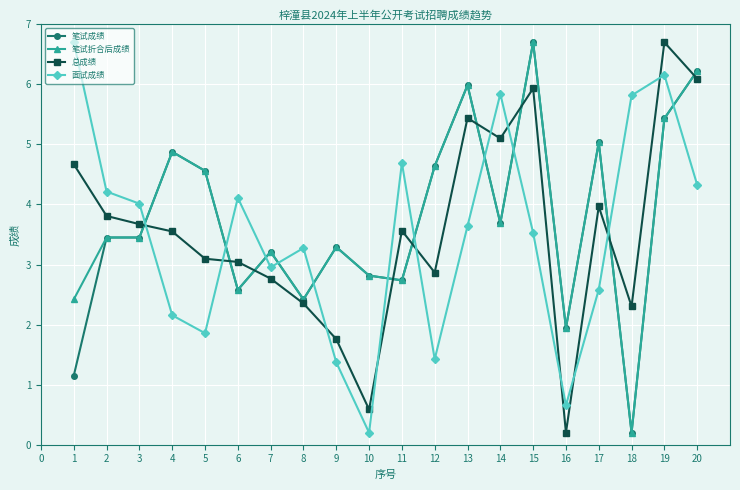

True or false: 总成绩 has more than 0 interior local peaks.

True